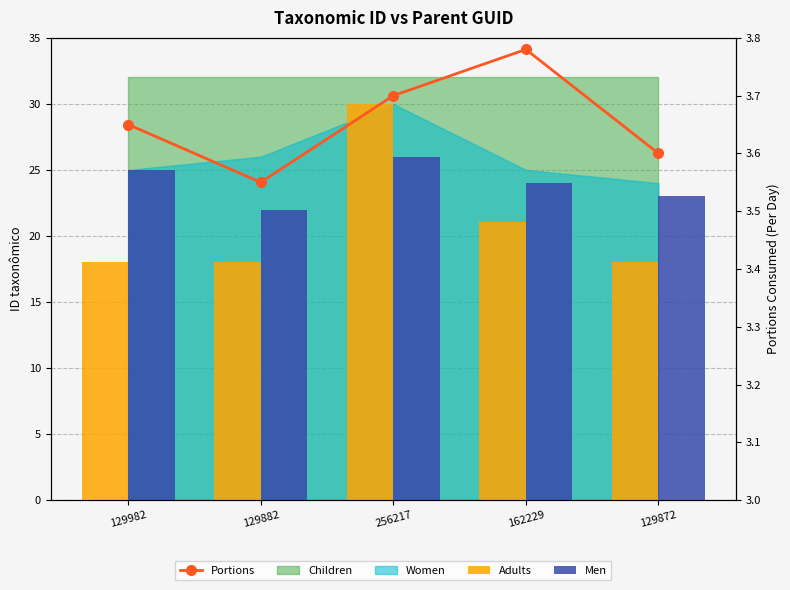

Reading left to right, extract all data points from this chart.

Adults: 129982=18.0	129882=18.0	256217=30.0	162229=21.1	129872=18.0
Men: 129982=25.0	129882=22.0	256217=26.0	162229=24.0	129872=23.0
Portions: 129982=3.6	129882=3.5	256217=3.7	162229=3.8	129872=3.6